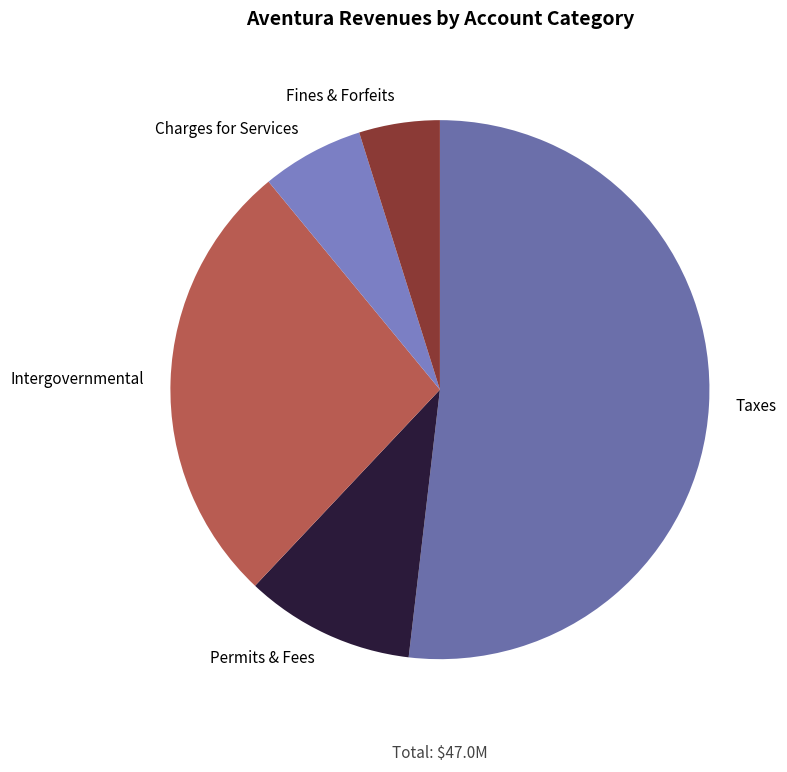

True or false: Charges for Services accounts for 15% of the total.

False